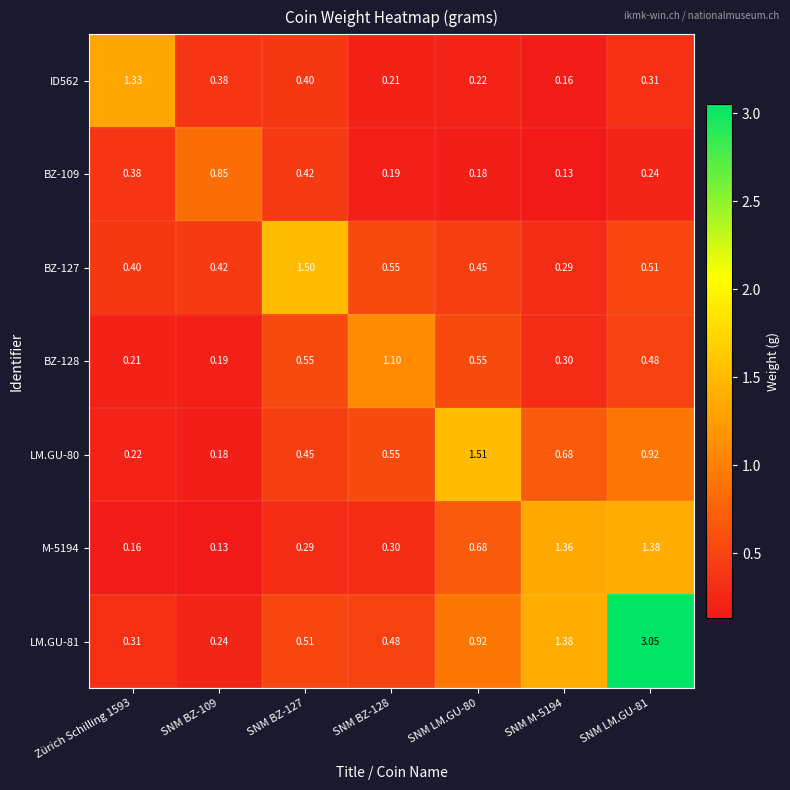

Is the value of BZ-128 at SNM LM.GU-80 greater than the value of BZ-109 at SNM LM.GU-80?

Yes